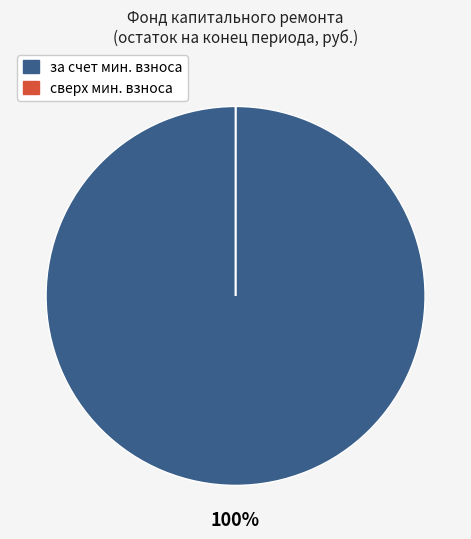

Does any single category account for the majority?

Yes